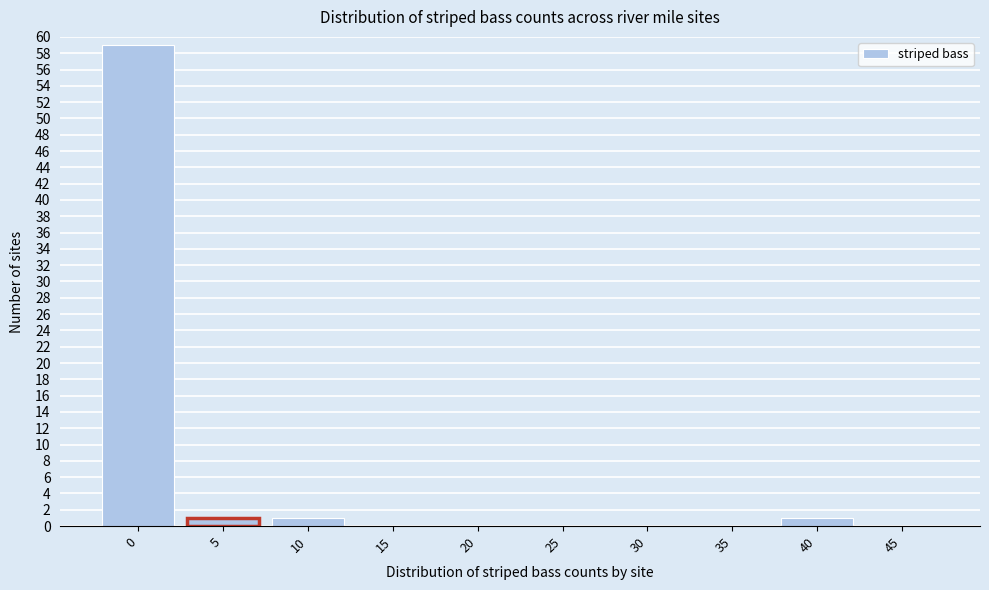

Reading right to left, extract all data points from this chart.

45=0	40=1	35=0	30=0	25=0	20=0	15=0	10=1	5=1	0=59